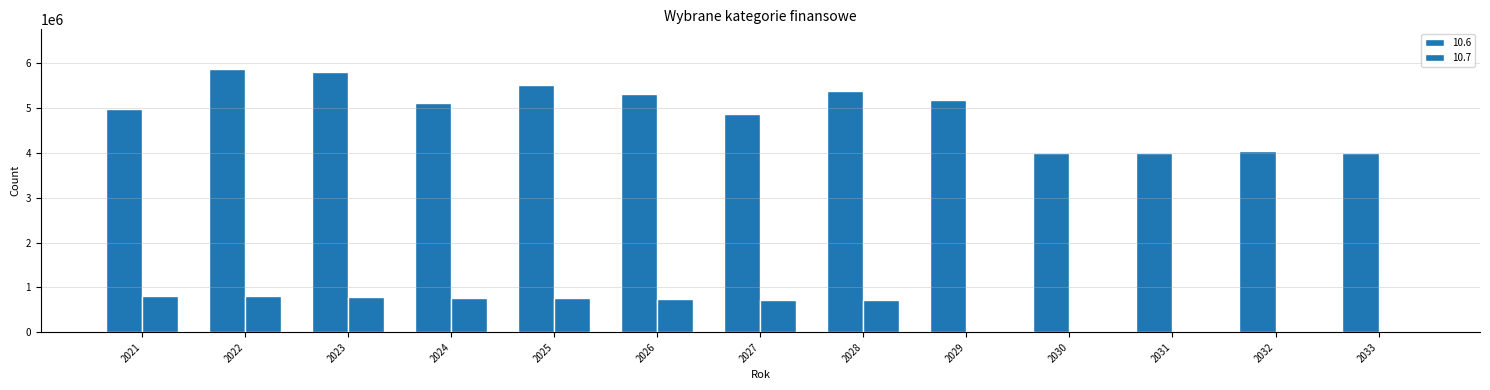

What is the difference between the highest and lowest values at 2026?

4577200